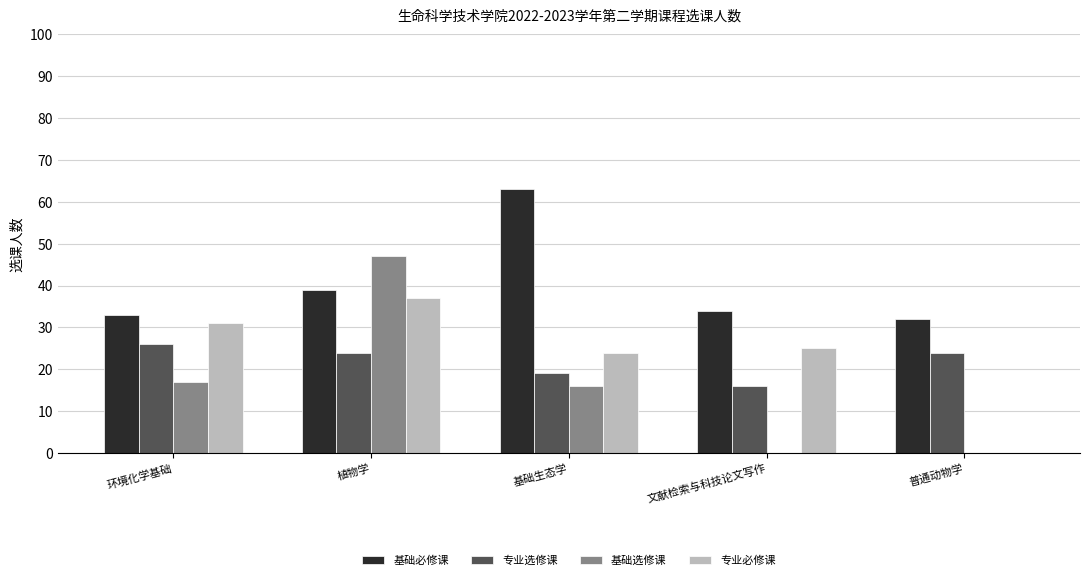

How many categories are shown in the chart?

5